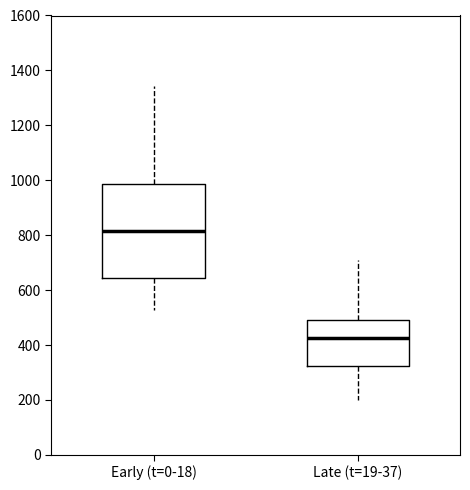

Reading left to right, transcribe this box plot: for each box, give where its median line is, the range the box spans, and where its two whiskers end, as read against the y-axis. The values are not printed on the chart, so give them approximately, as read against the axis.

Early (t=0-18): median 820, box 640 to 980, whiskers 520 to 1340
Late (t=19-37): median 420, box 320 to 500, whiskers 200 to 720